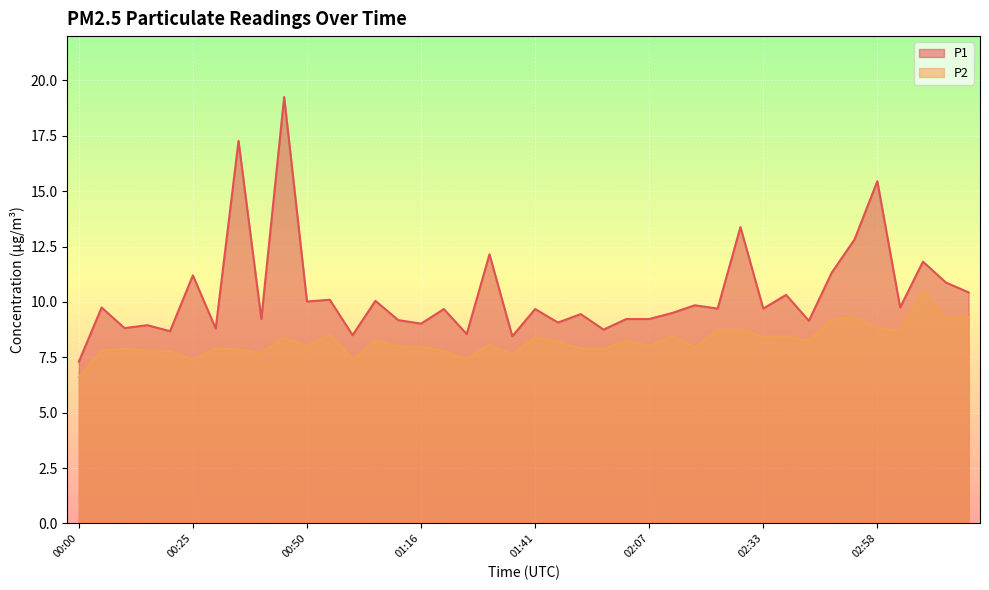

Which series has the largest total across all categories?

P1